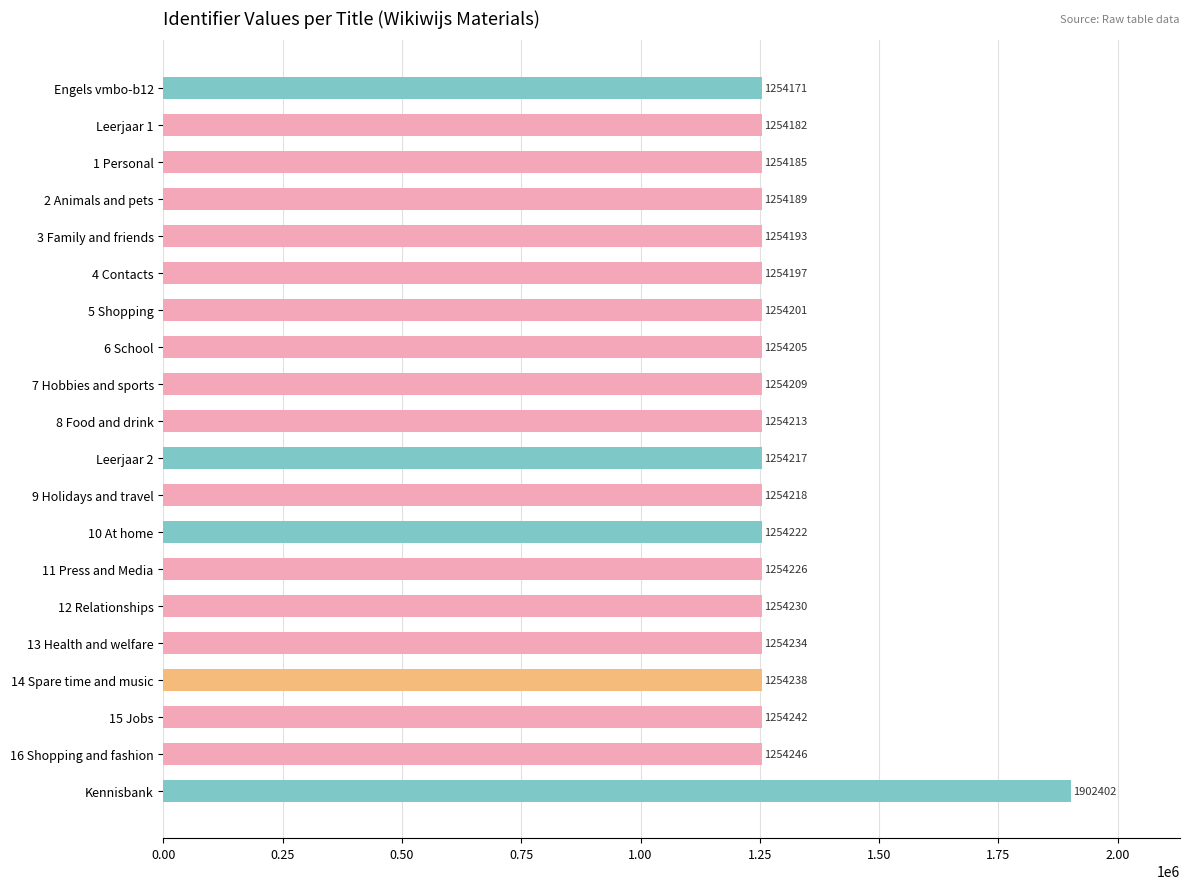

True or false: the data shows 1892966 at 9 Holidays and travel.

False